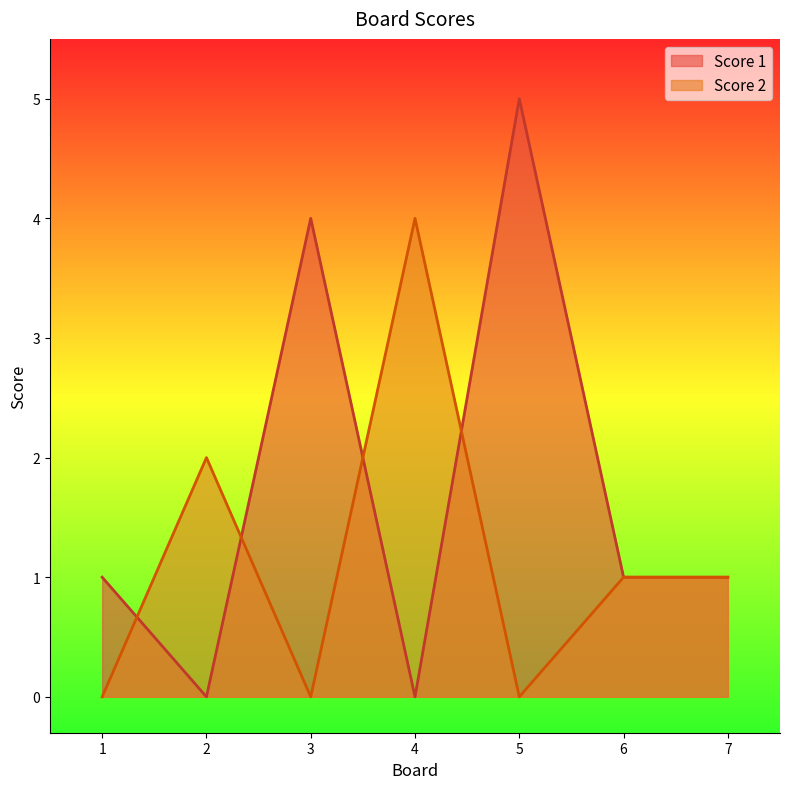

Reading left to right, transcribe all the data shown in this chart.

Score 1: 1	0	4	0	5	1	1
Score 2: 0	2	0	4	0	1	1